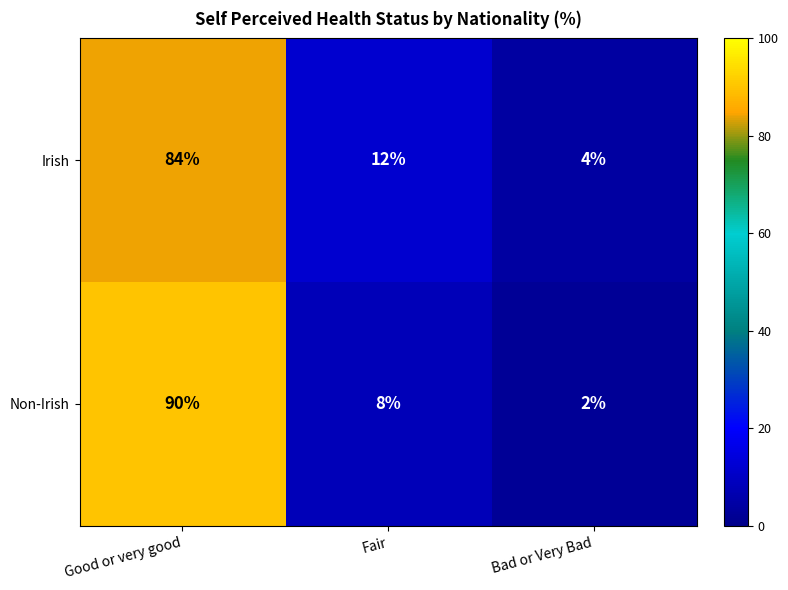

Count the number of categories in the chart.

3